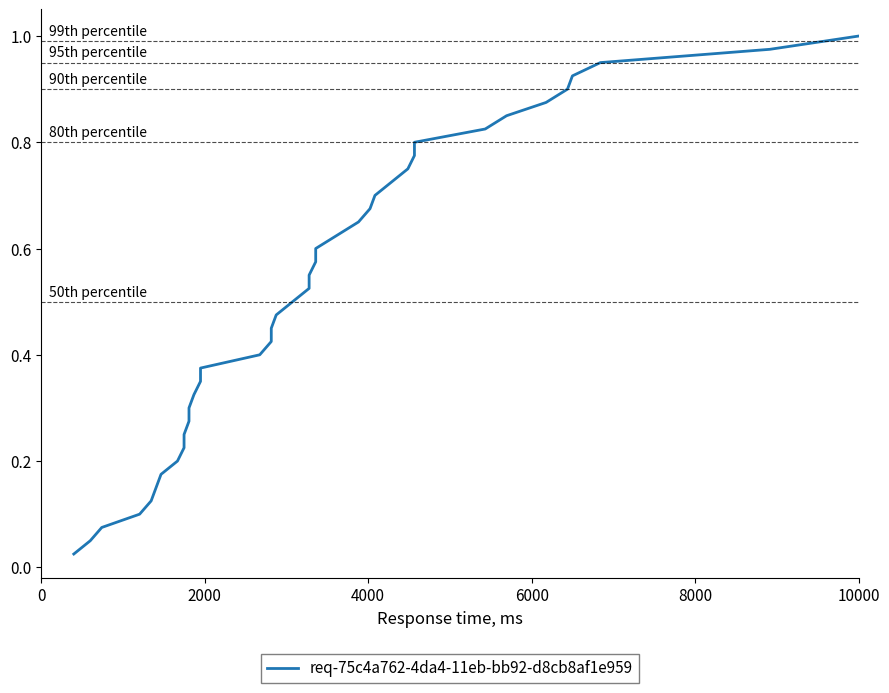

Is it true that the value at 11 is 0.5?

False